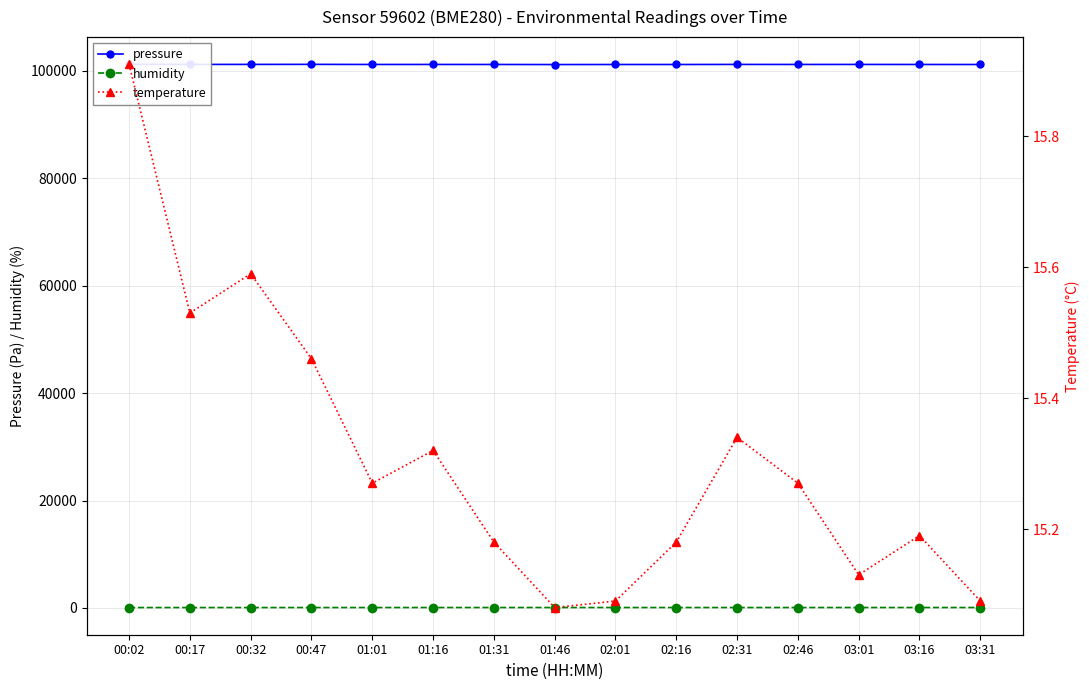

What is the difference between the highest and lowest values at 01:46?

101124.7